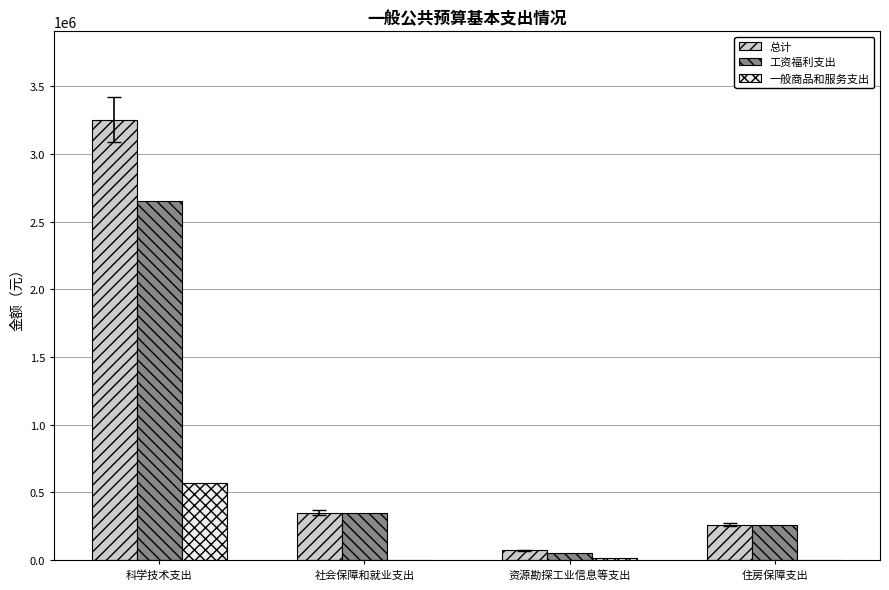

How many data points in 工资福利支出 are above 348608?

2